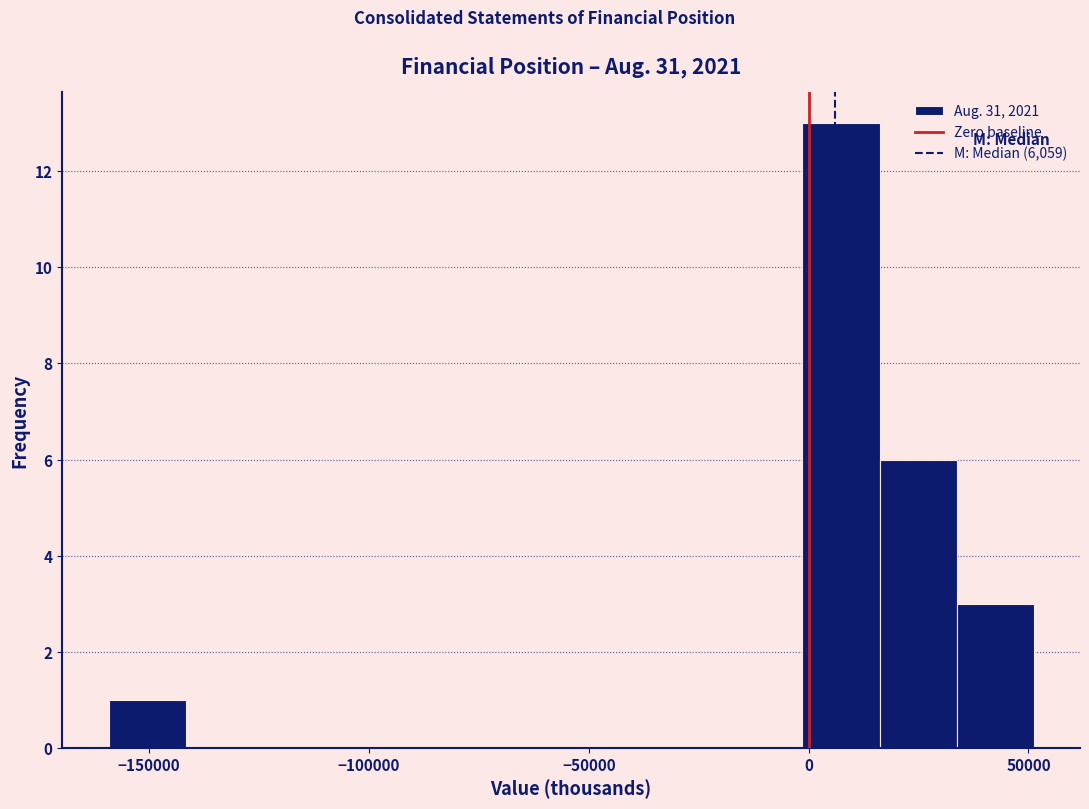

Around what value on the x-axis is the tallest bar? Give the approximate position of its centre, as read against the axis.

5000